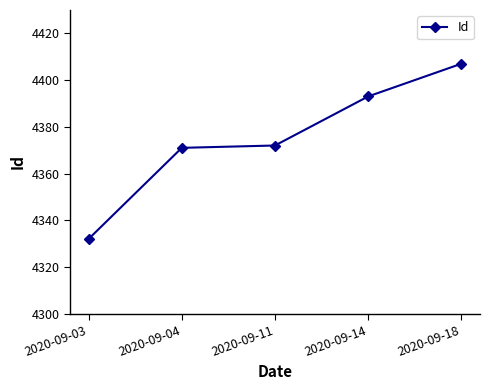

The chart shows a value of 4371 at 2020-09-04. True or false?

True